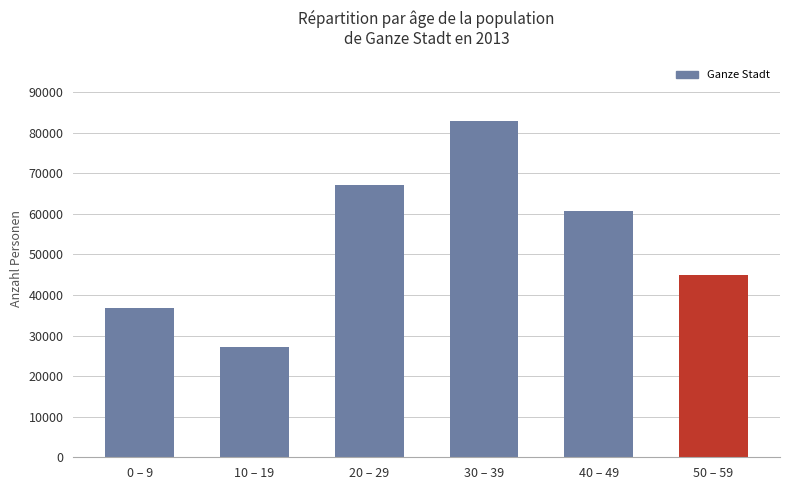

Rank the categories by value from highest to lowest.

30 – 39, 20 – 29, 40 – 49, 50 – 59, 0 – 9, 10 – 19